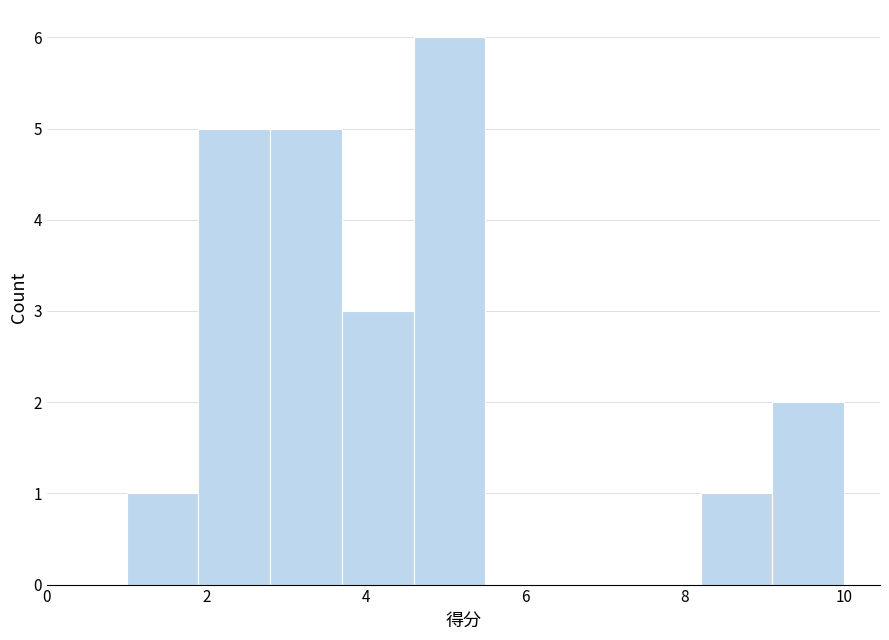

Reading left to right, list every bar in this chart as the range it spans on the x-axis followed by its height. Neither the bar edges nor the heights are printed on the chart, so give them approximately, as read against the axes.

1.0 to 1.9: 1
1.9 to 2.8: 5
2.8 to 3.7: 5
3.7 to 4.6: 3
4.6 to 5.5: 6
5.5 to 6.4: 0
6.4 to 7.3: 0
7.3 to 8.2: 0
8.2 to 9.1: 1
9.1 to 10.0: 2